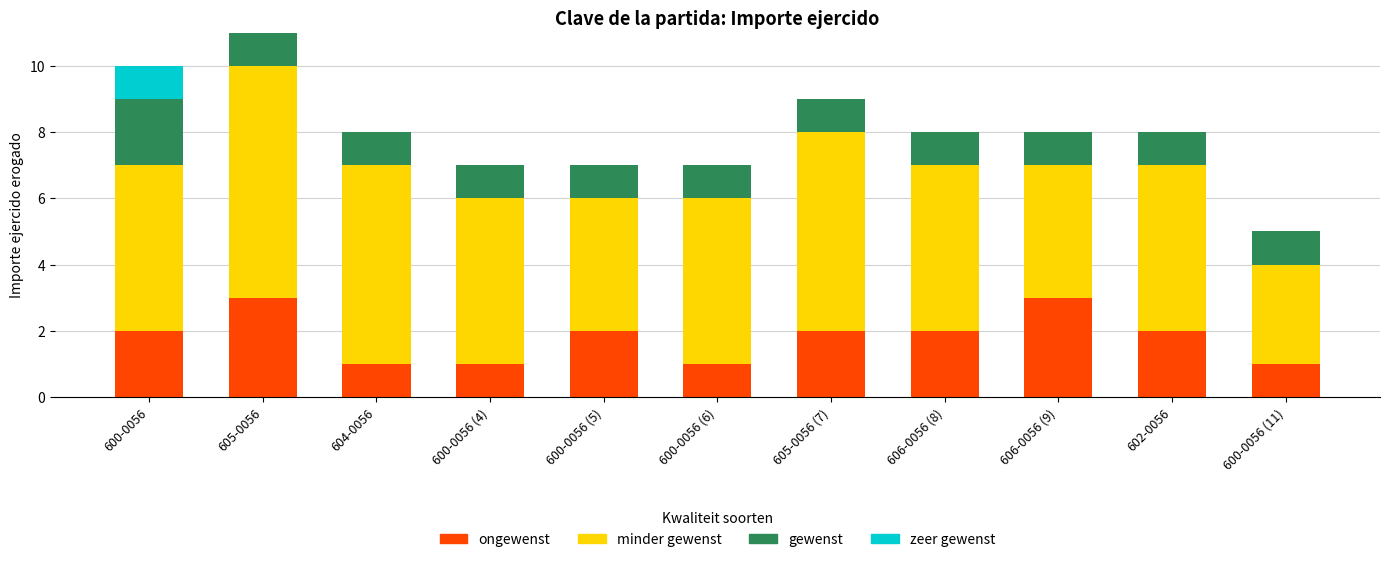

At which category is the sum across all series the highest?

605-0056